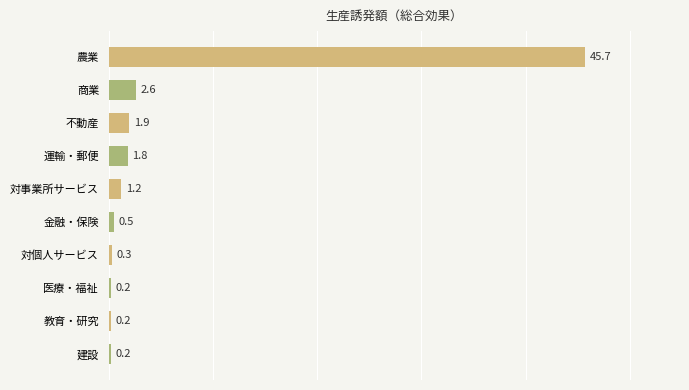

How many bars are there in total?

10